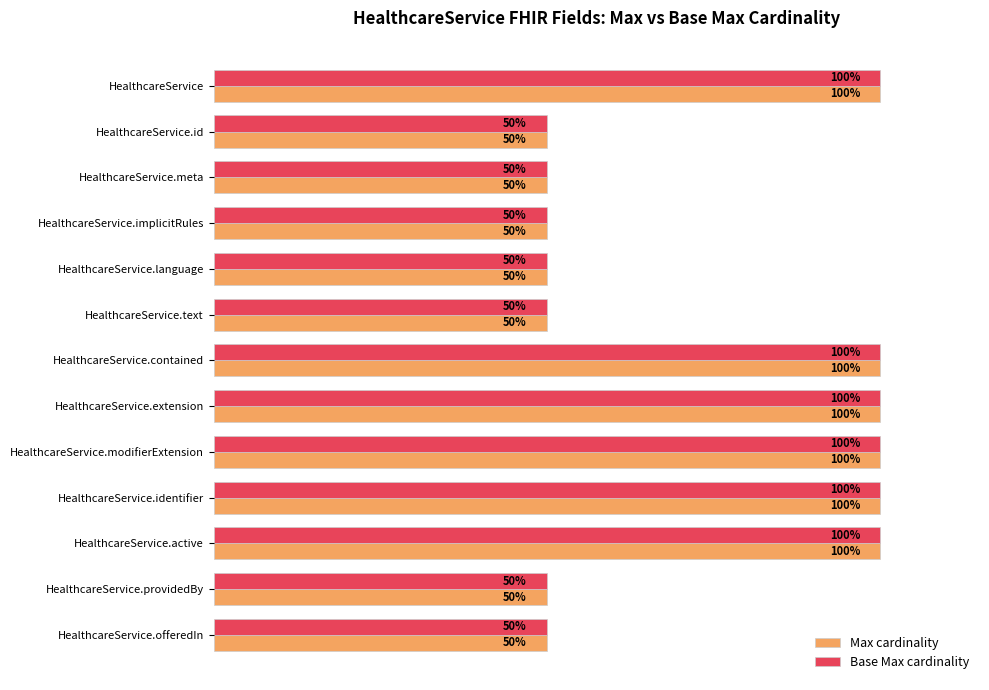

Is the value of Max cardinality at HealthcareService.meta greater than the value of Base Max cardinality at HealthcareService.contained?

No